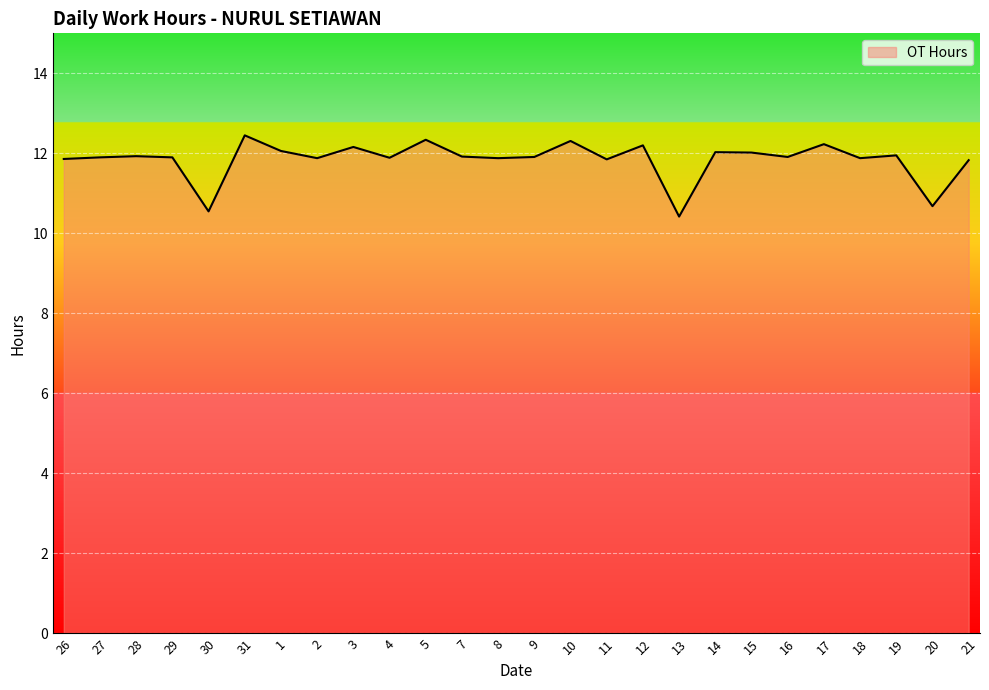

What position from the left is 4?

10